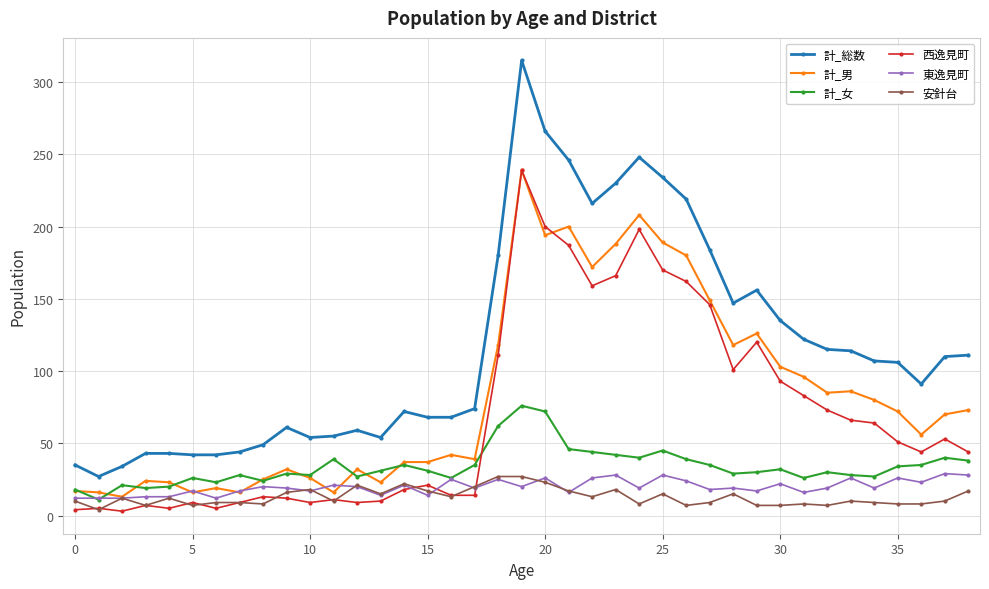

How many data points in 西逸見町 are less than 44?

18